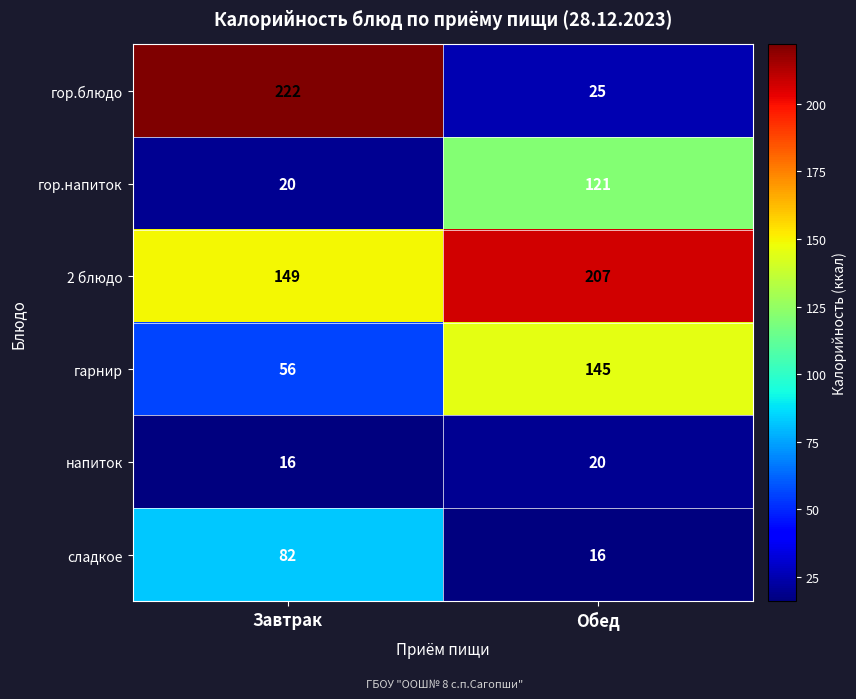

Where is гарнир nearest to the value 100?

Завтрак